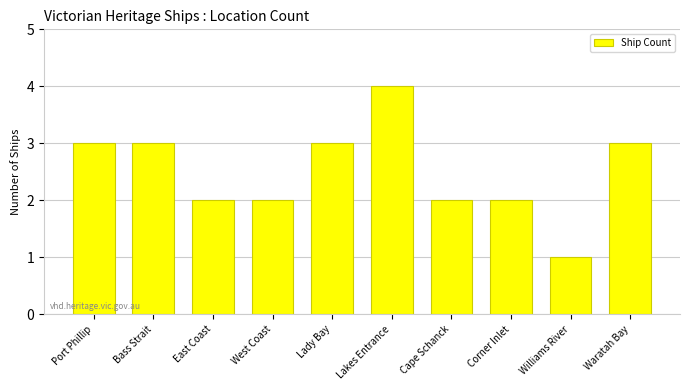

What is the approximate value at Bass Strait?

3